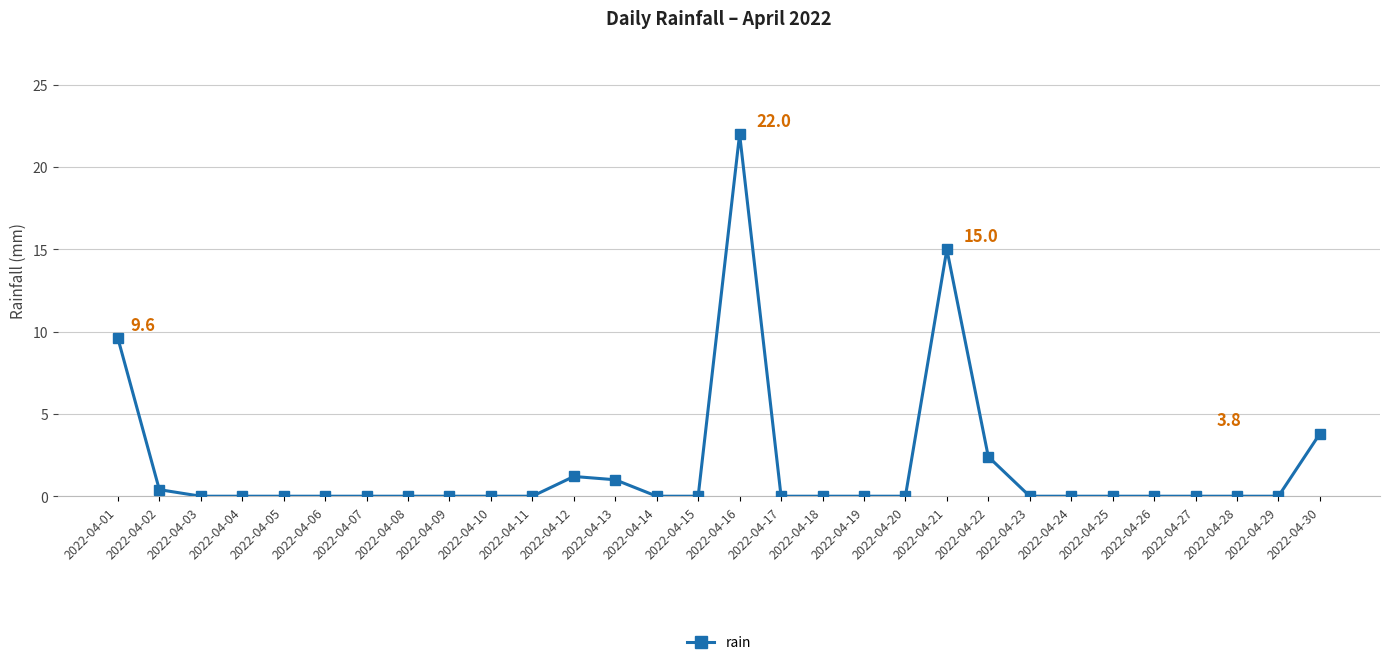

The chart shows a value of 9.7 at 2022-04-17. True or false?

False